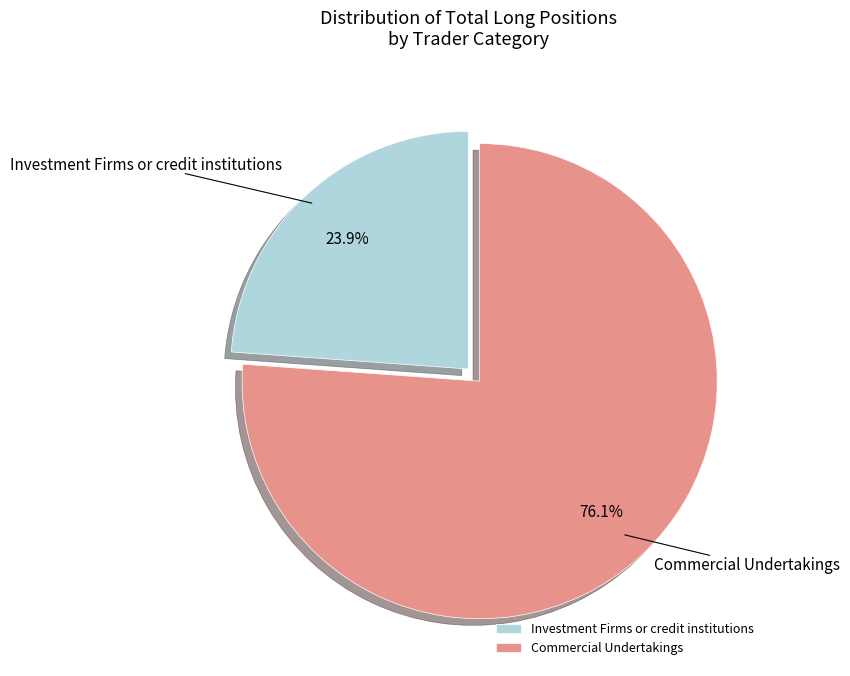

To the nearest percent, what is the average slice percentage?

50%